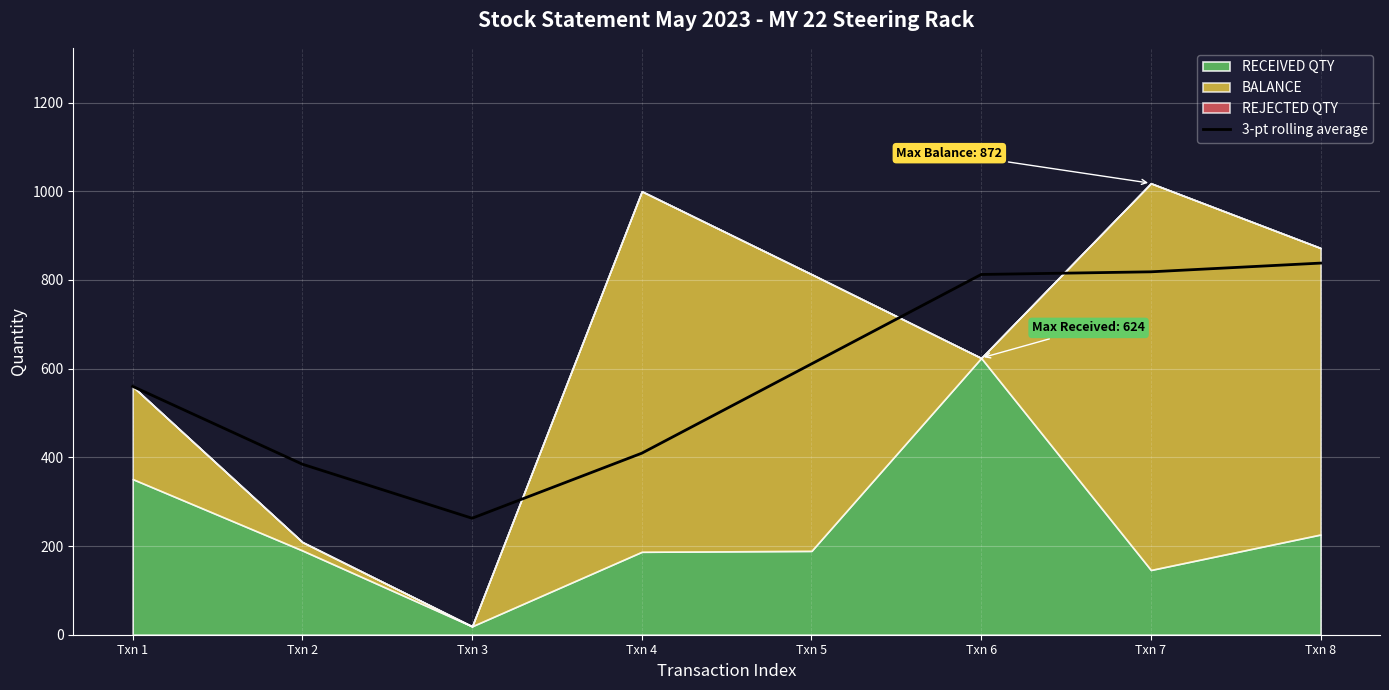

What is the value of the 3rd point from the left?

262.7